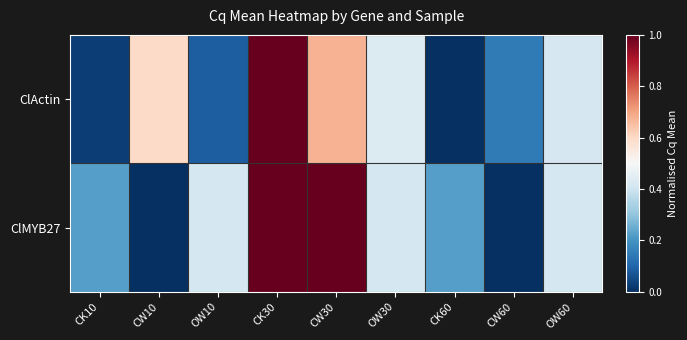

Which label corresponds to the largest value in the chart?

CK30